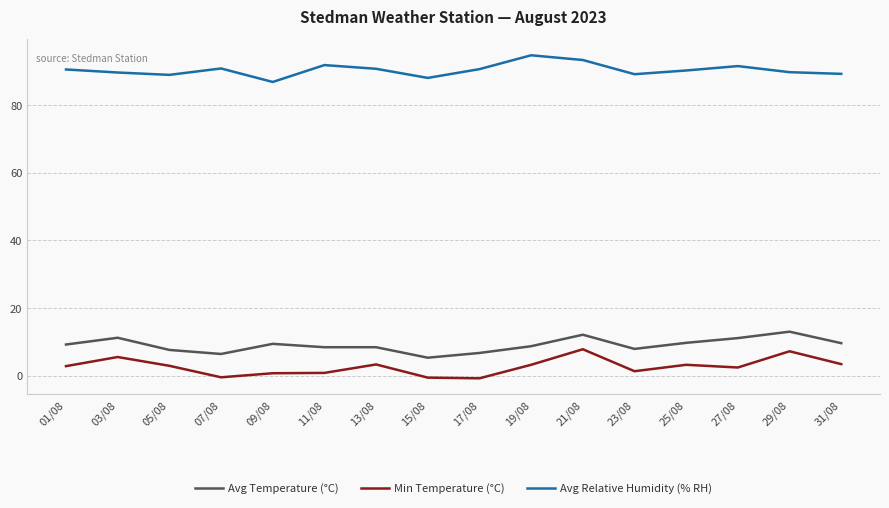

Count the number of data series in this chart.

3